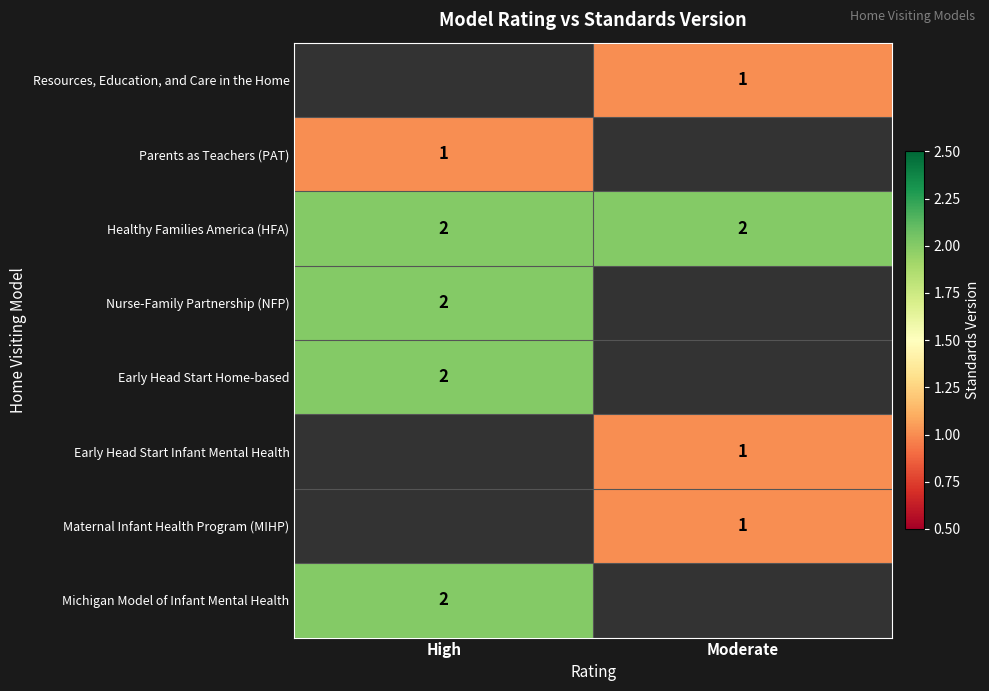

True or false: Nurse-Family Partnership (NFP) has a value of 4 at High.

False